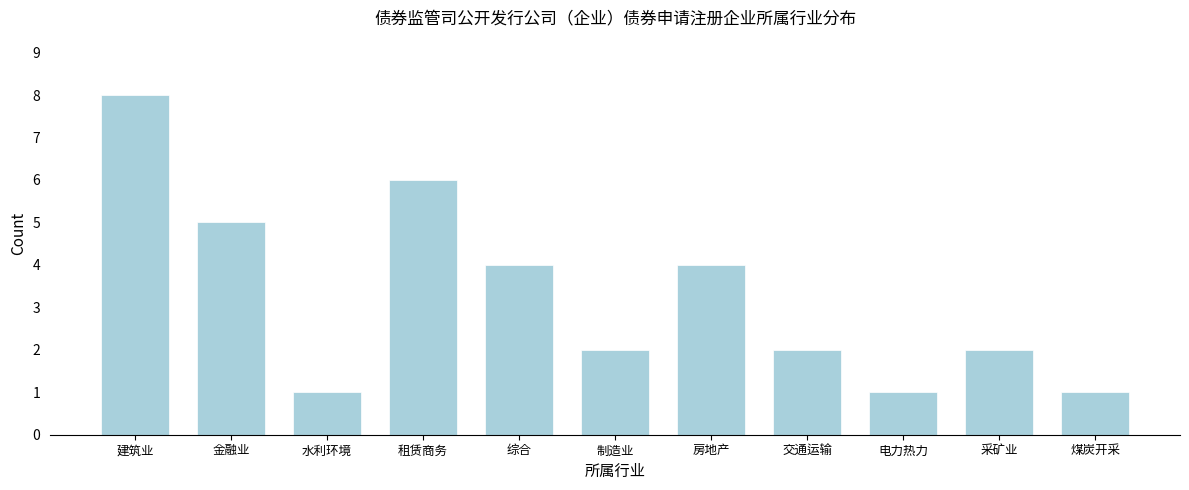

Reading left to right, list all the values displayed in this chart.

建筑业=8	金融业=5	水利环境=1	租赁商务=6	综合=4	制造业=2	房地产=4	交通运输=2	电力热力=1	采矿业=2	煤炭开采=1